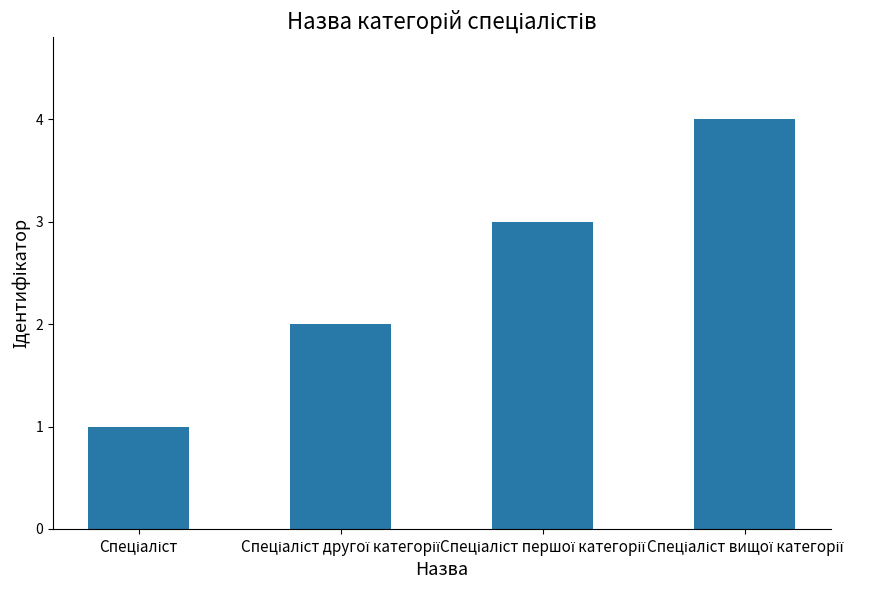

Count the values in the range 2 to 4.

3